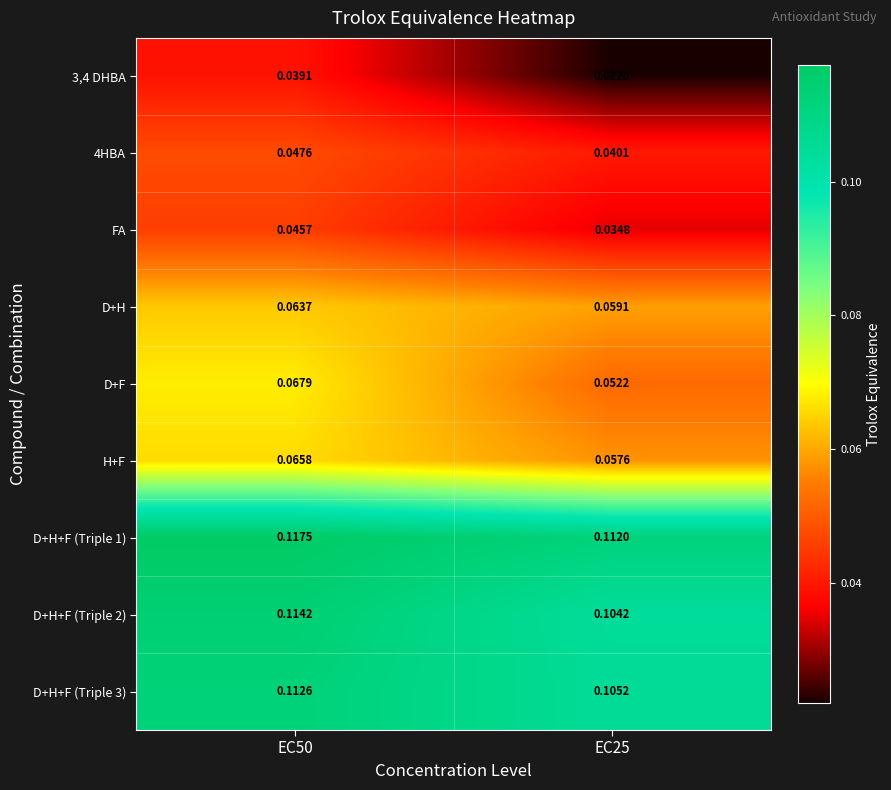

At EC50, list the series in order from largest to smallest.

D+H+F (Triple 1), D+H+F (Triple 2), D+H+F (Triple 3), D+F, H+F, D+H, 4HBA, FA, 3,4 DHBA